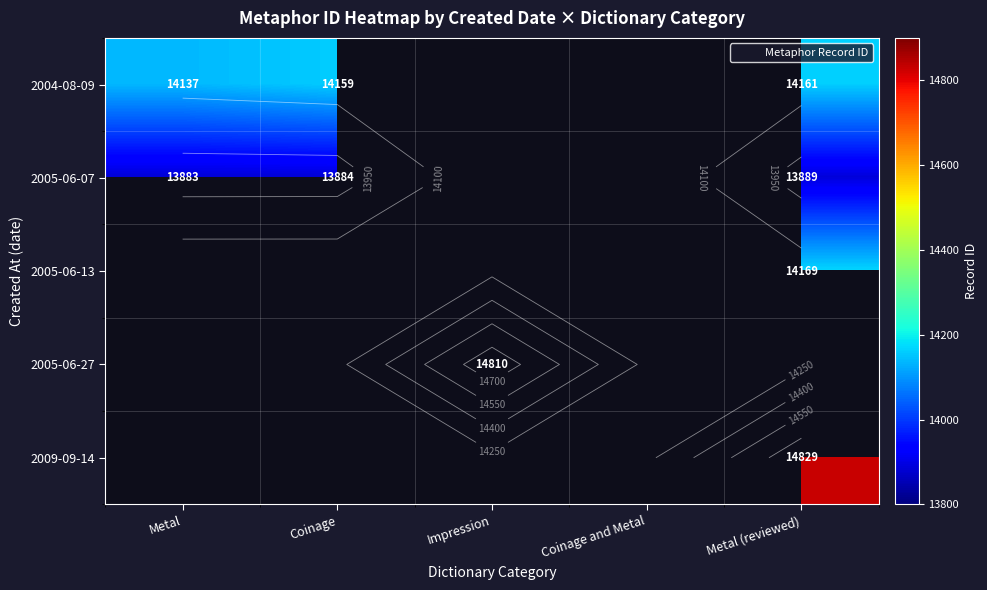

The value of 2004-08-09 at Metal (reviewed) is 14161.0. True or false?

True